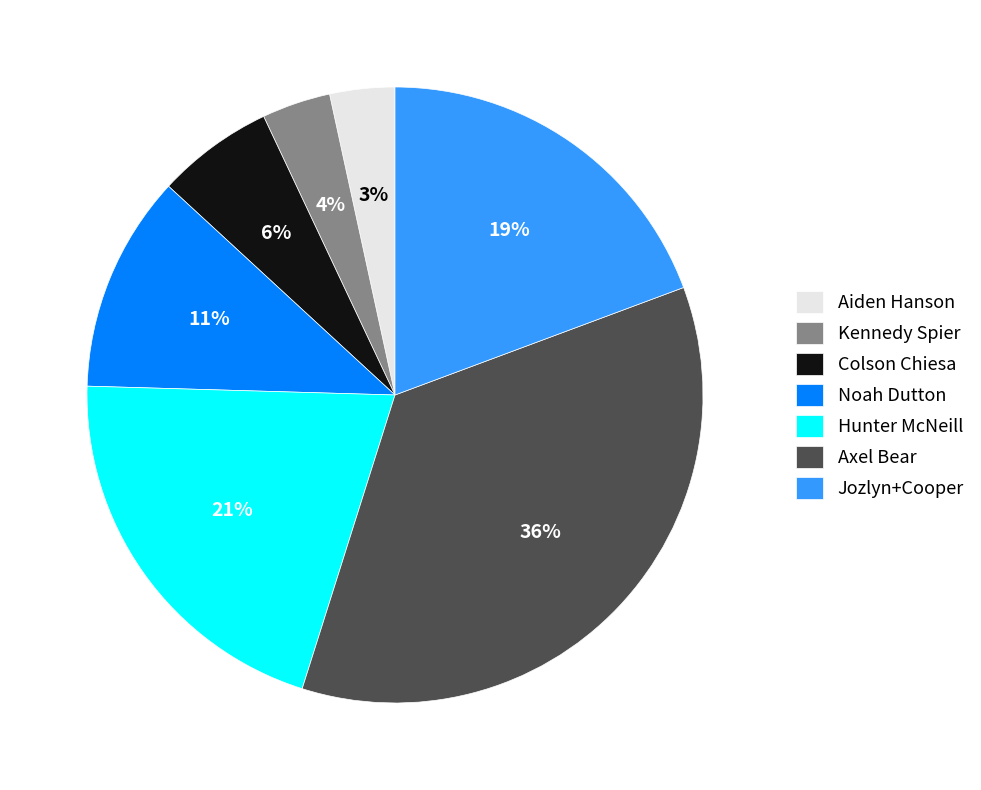

To the nearest percent, what is the average slice percentage?

14%